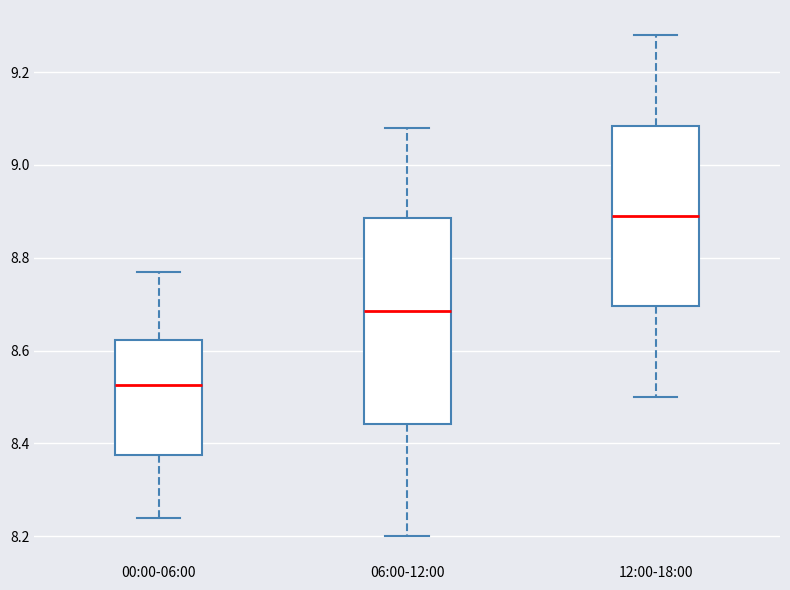

Comparing the boxes themselves (not the whiskers), which one is the tallest?

06:00-12:00